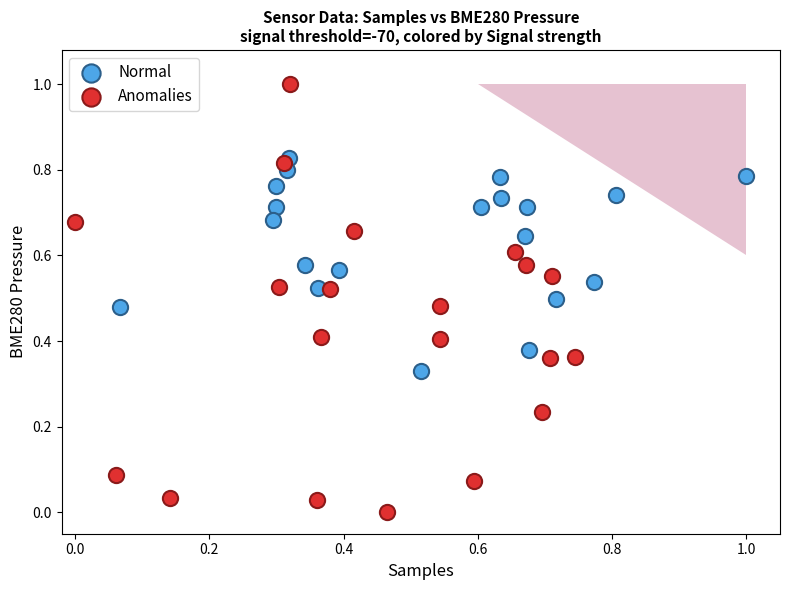

What are all the series names shown in the legend?

Normal, Anomalies